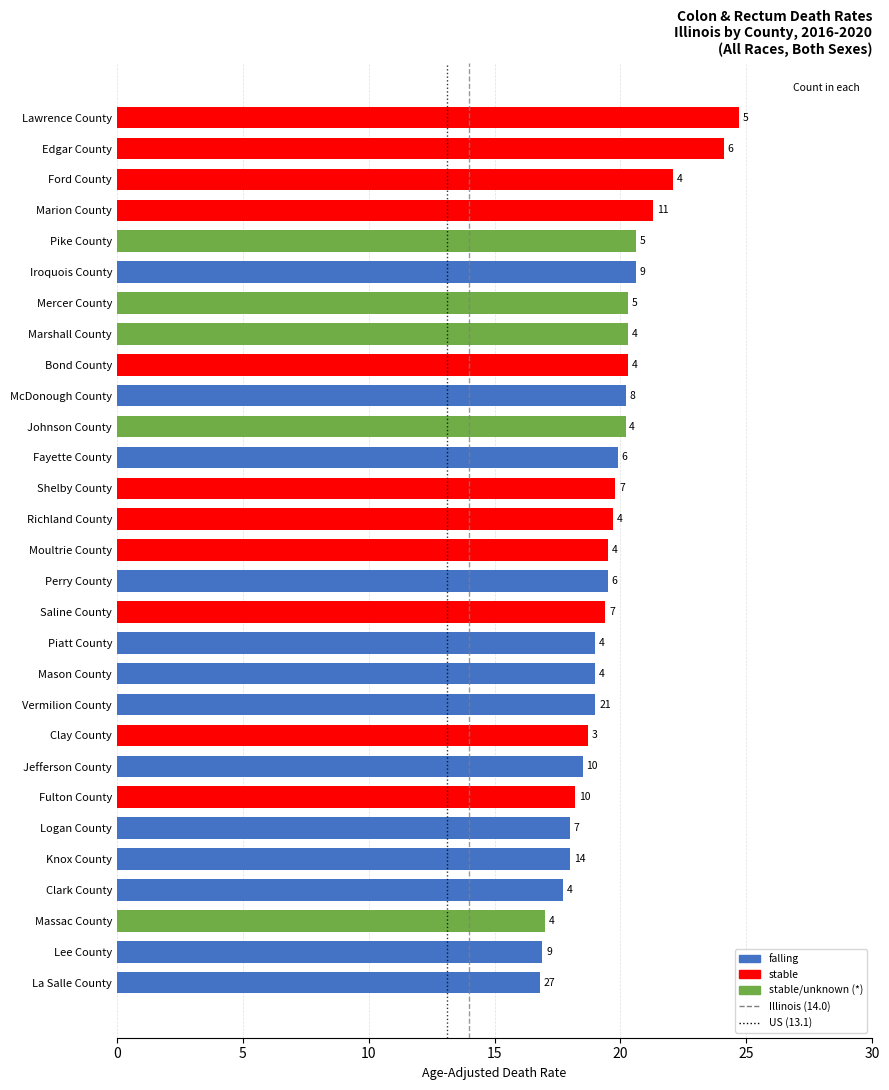

At which category does the chart reach its minimum across all series?

La Salle County